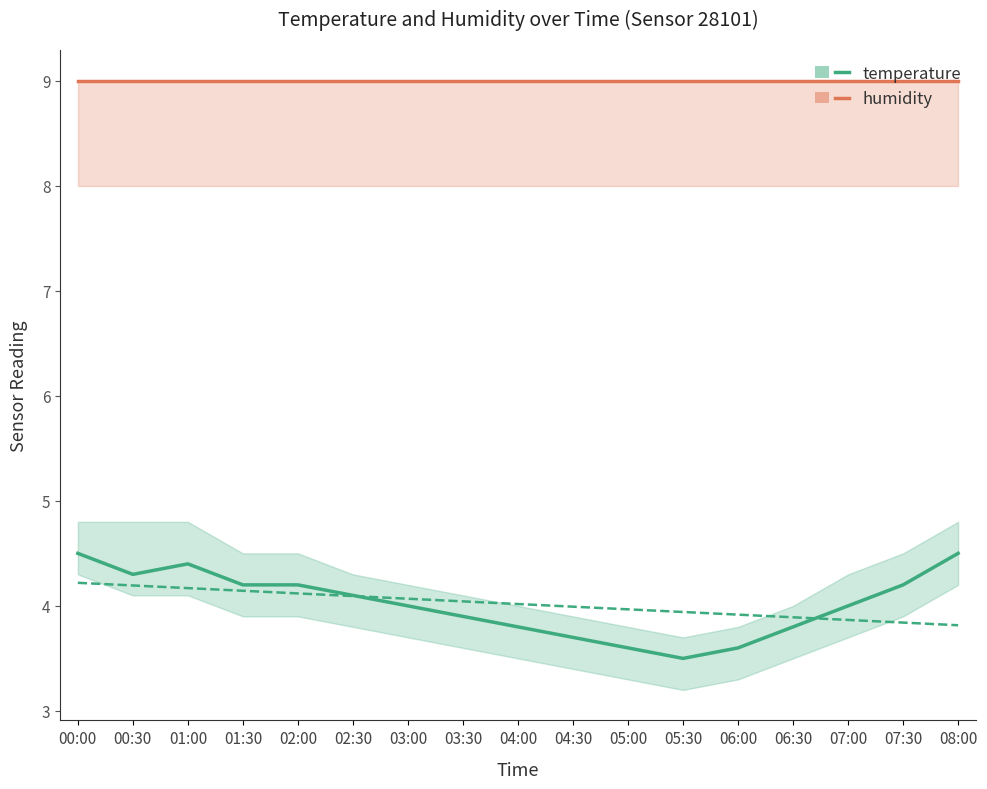

Where is humidity (×10, offset) nearest to the value 9?

00:00